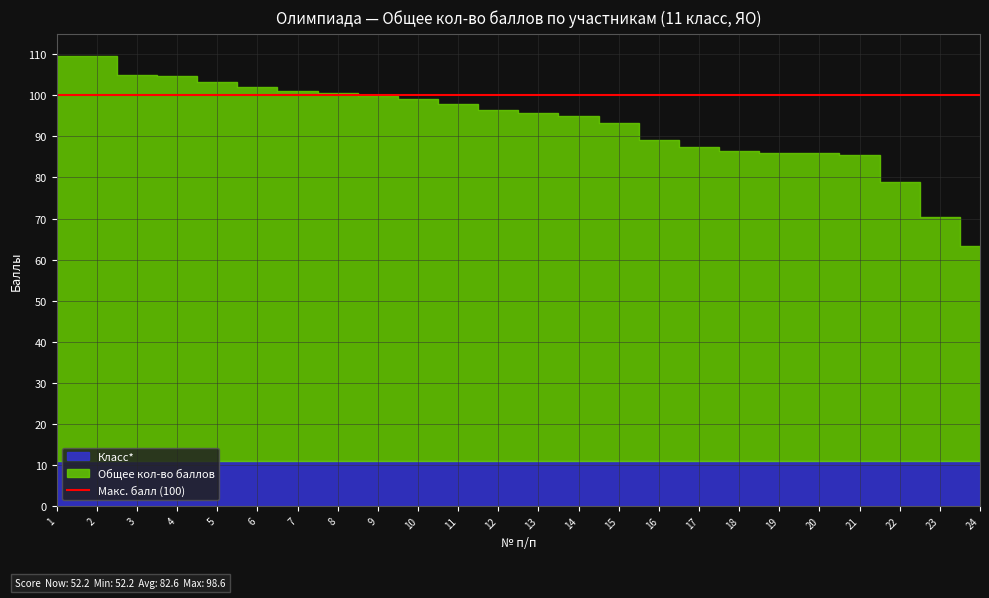

How many data points does each series have?

24